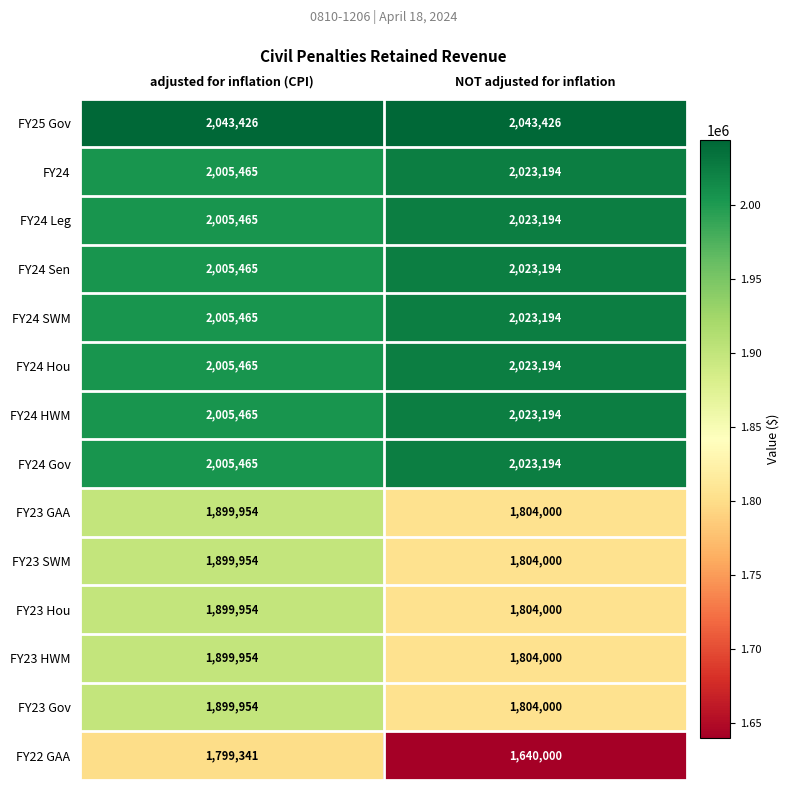

What is the sum of all FY23 SWM values?

3703954